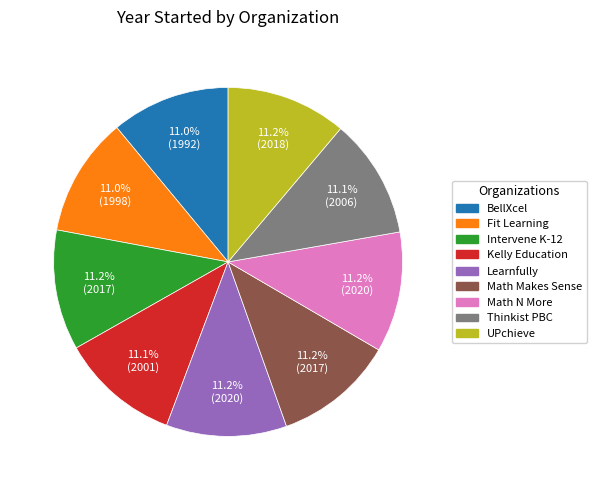

Is it true that Math N More is 11% of the pie?

True